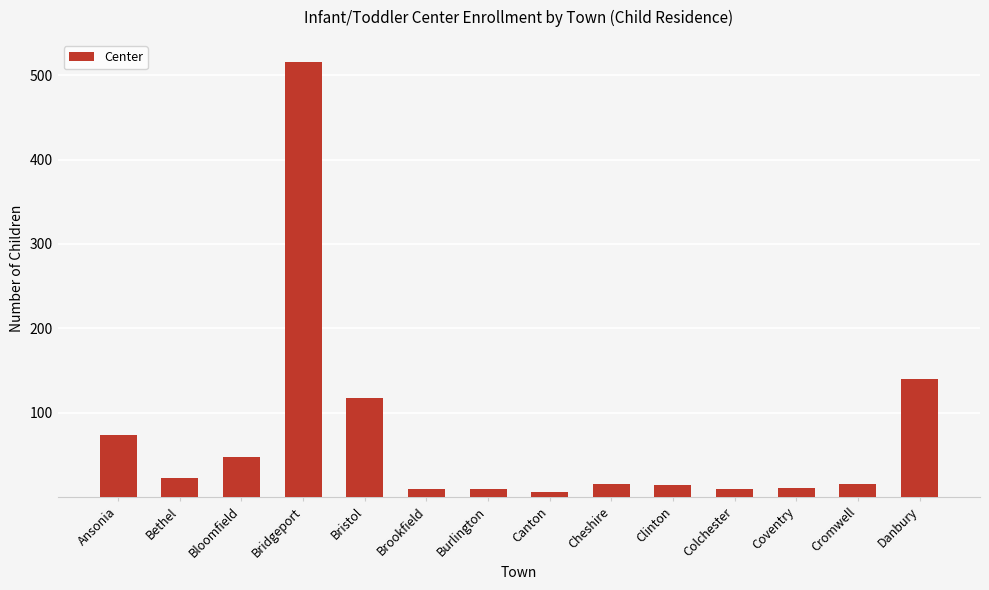

What is the difference between the values at Bridgeport and Bloomfield?

468